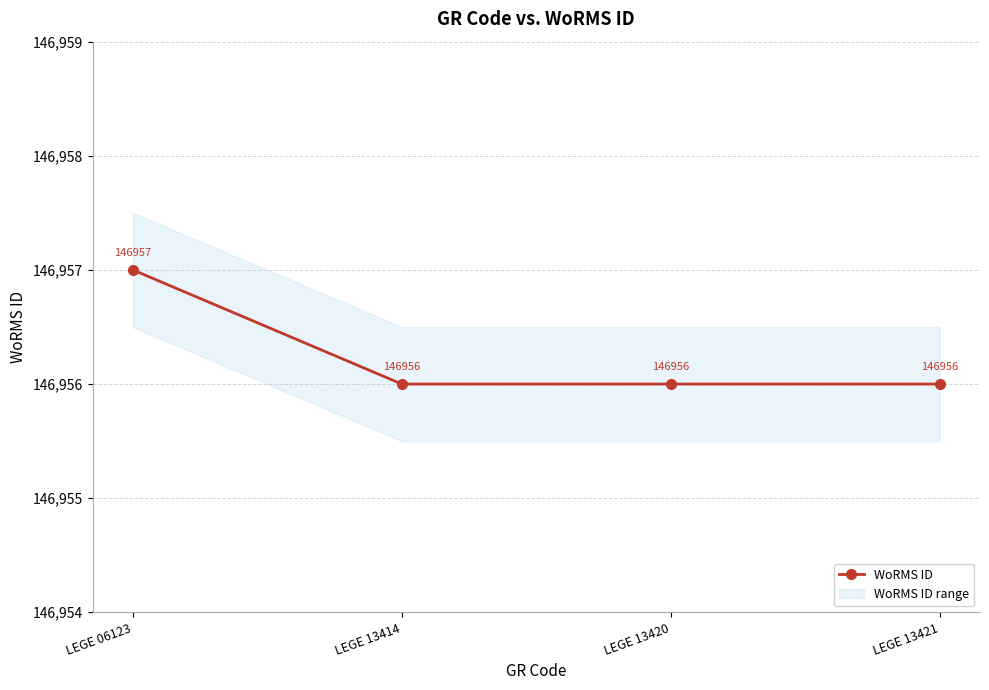

At which category does the chart reach its peak across all series?

LEGE 06123